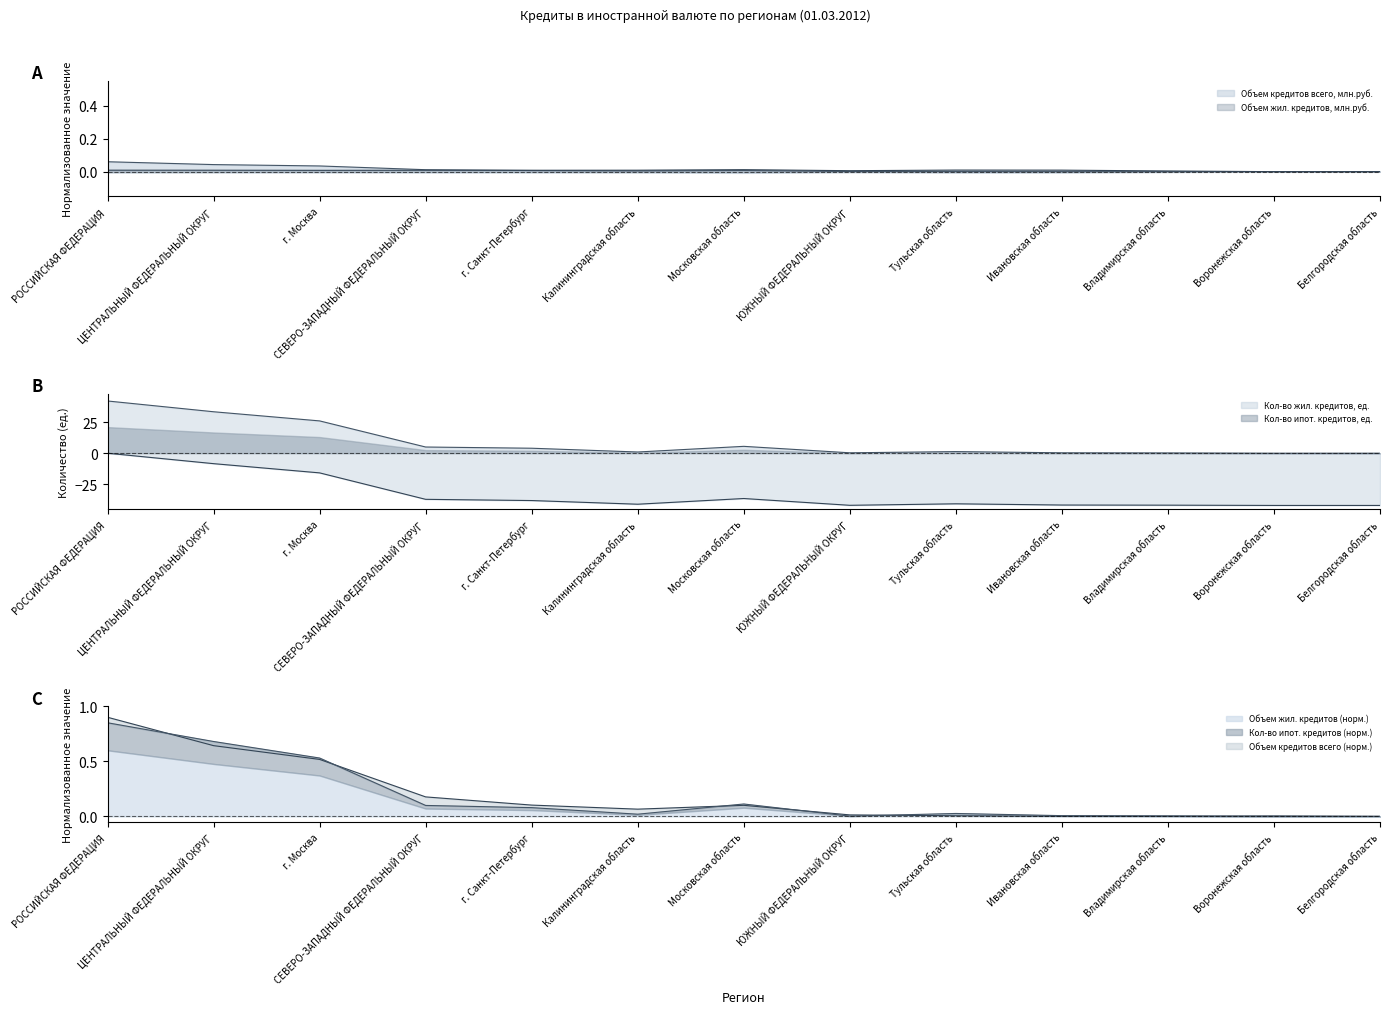

True or false: Объем жил. кредитов, млн.руб. and Кол-во жил. кредитов, ед. cross at least once.

False